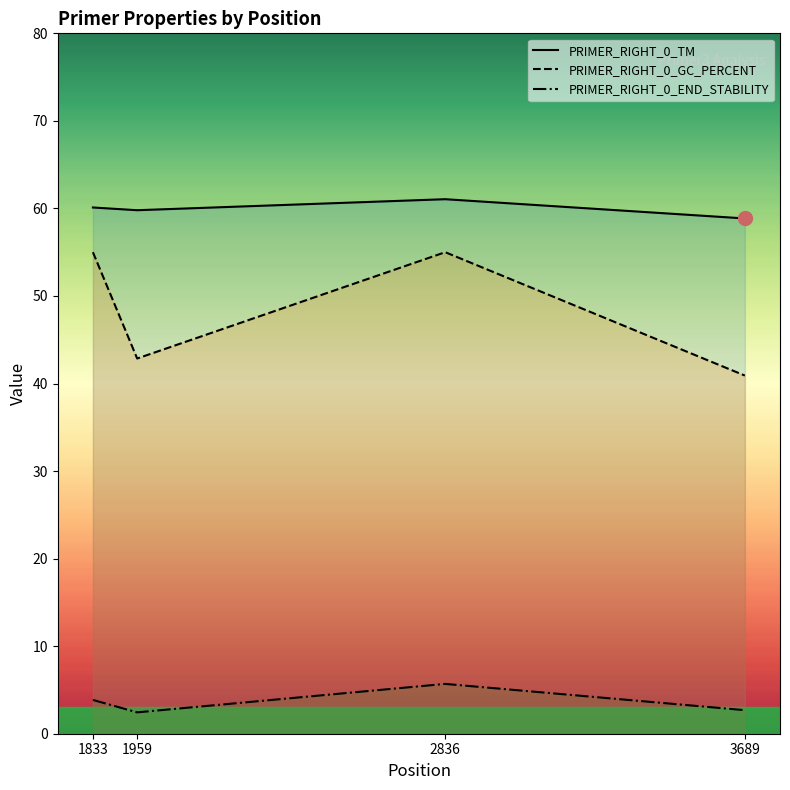

Rank the series at 1959 from lowest to highest value.

PRIMER_RIGHT_0_END_STABILITY, PRIMER_RIGHT_0_GC_PERCENT, PRIMER_RIGHT_0_TM